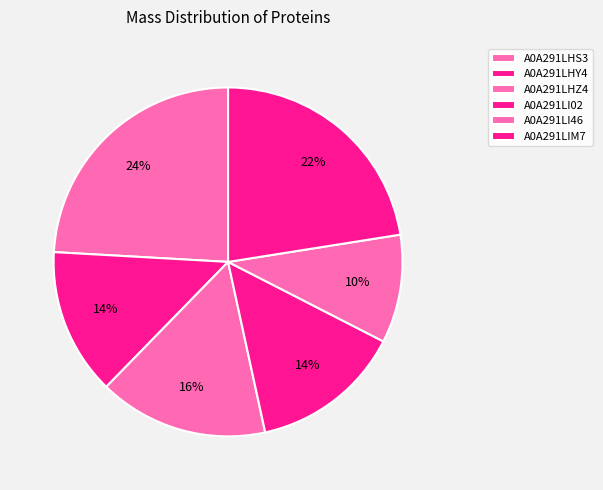

Count the number of slices in the pie.

6